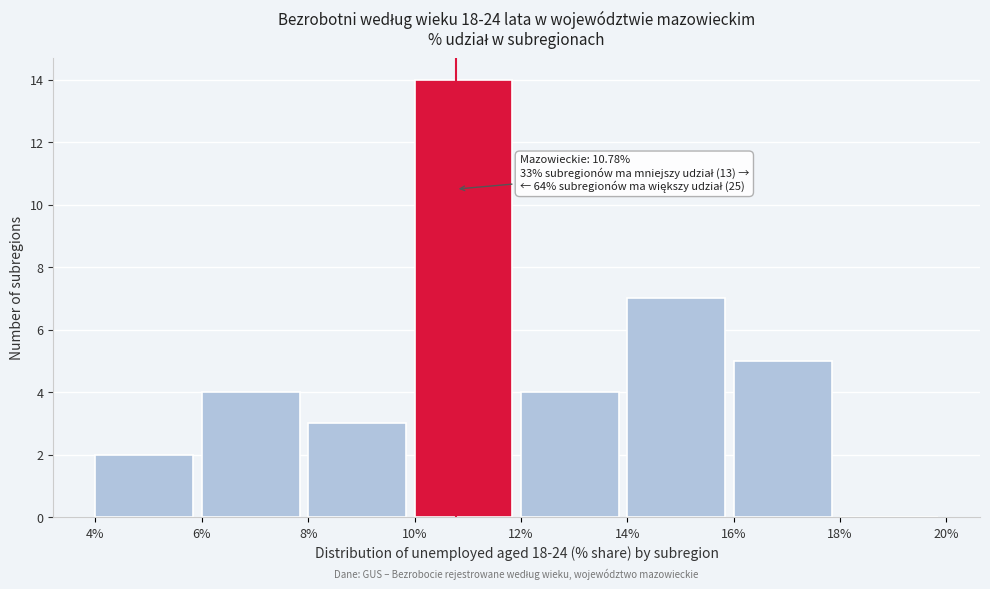

Reading right to left, transcribe all the data shown in this chart.

18%=0	16%=5	14%=7	12%=4	10%=14	8%=3	6%=4	4%=2